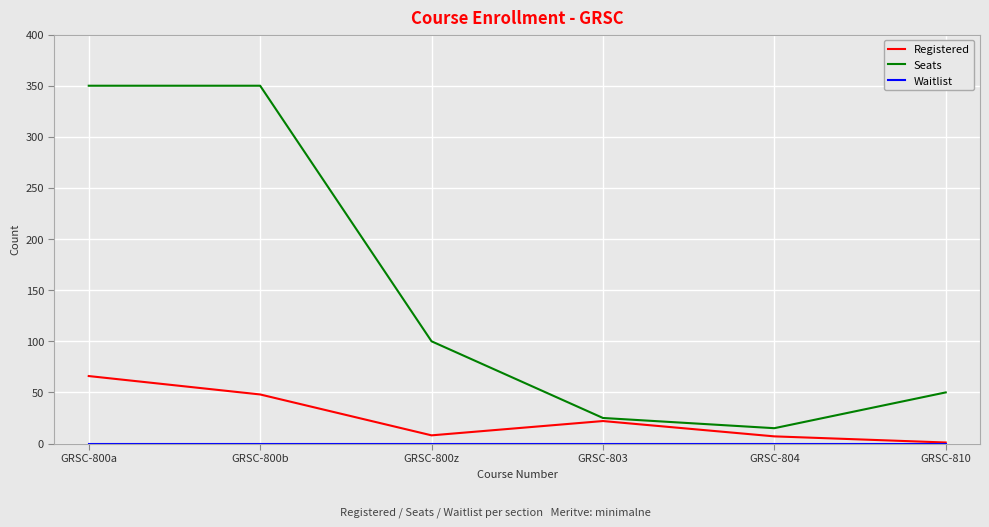

Which series has the largest total across all categories?

Seats